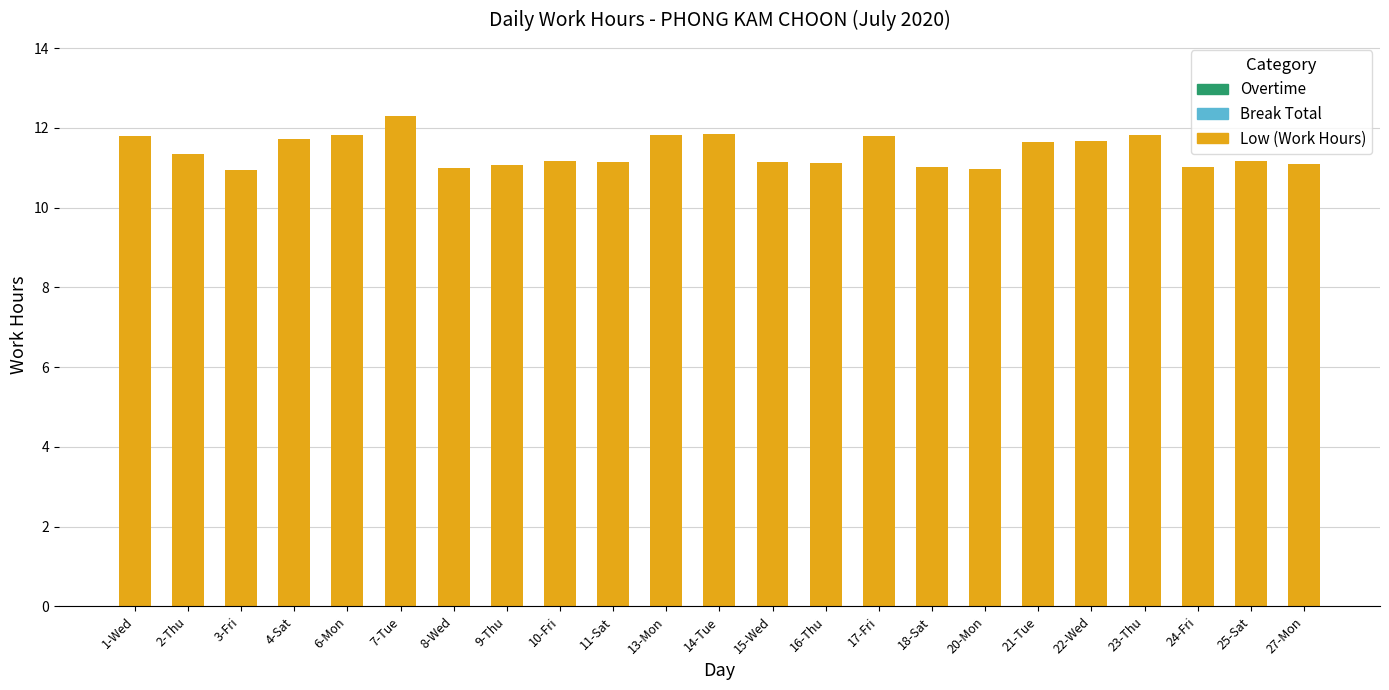

How many bars are there in total?

23